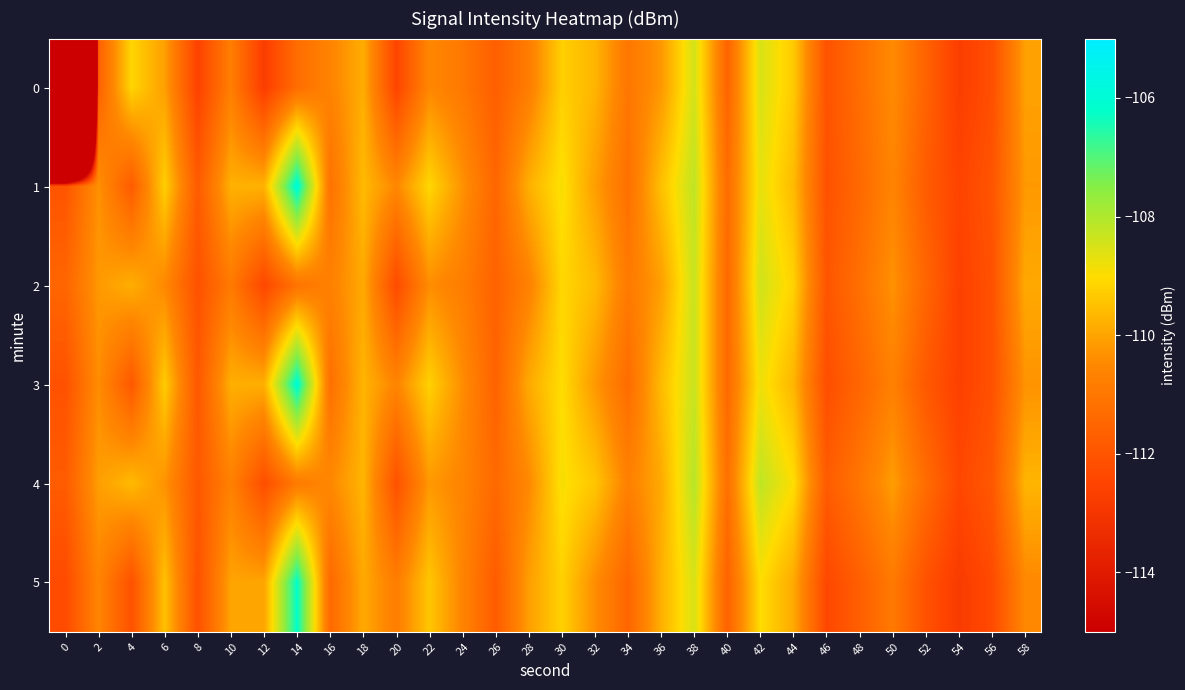

Between 16 and 44, which series saw the biggest shift?

1